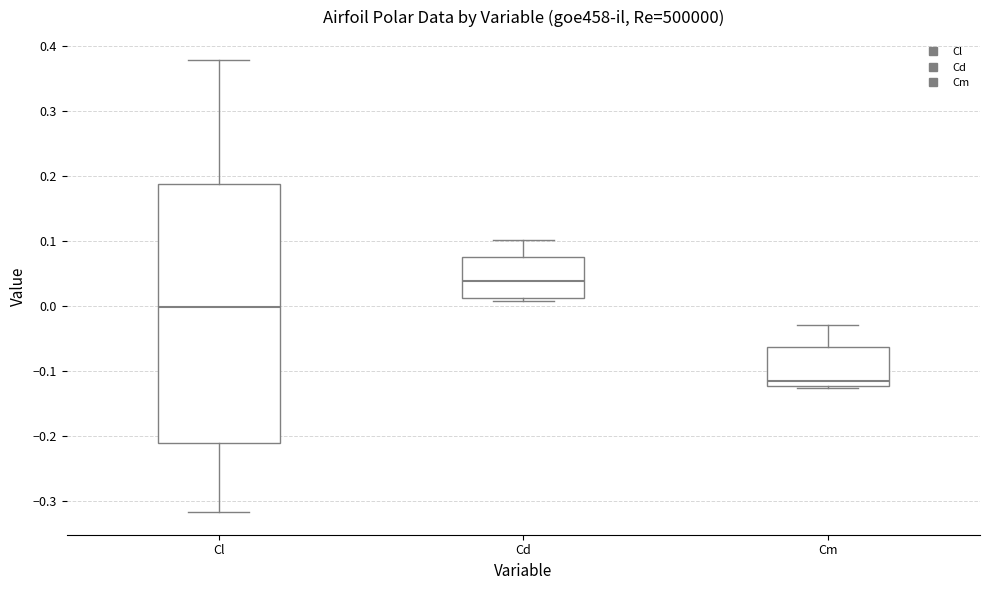

Comparing the boxes themselves (not the whiskers), which one is the tallest?

Cl